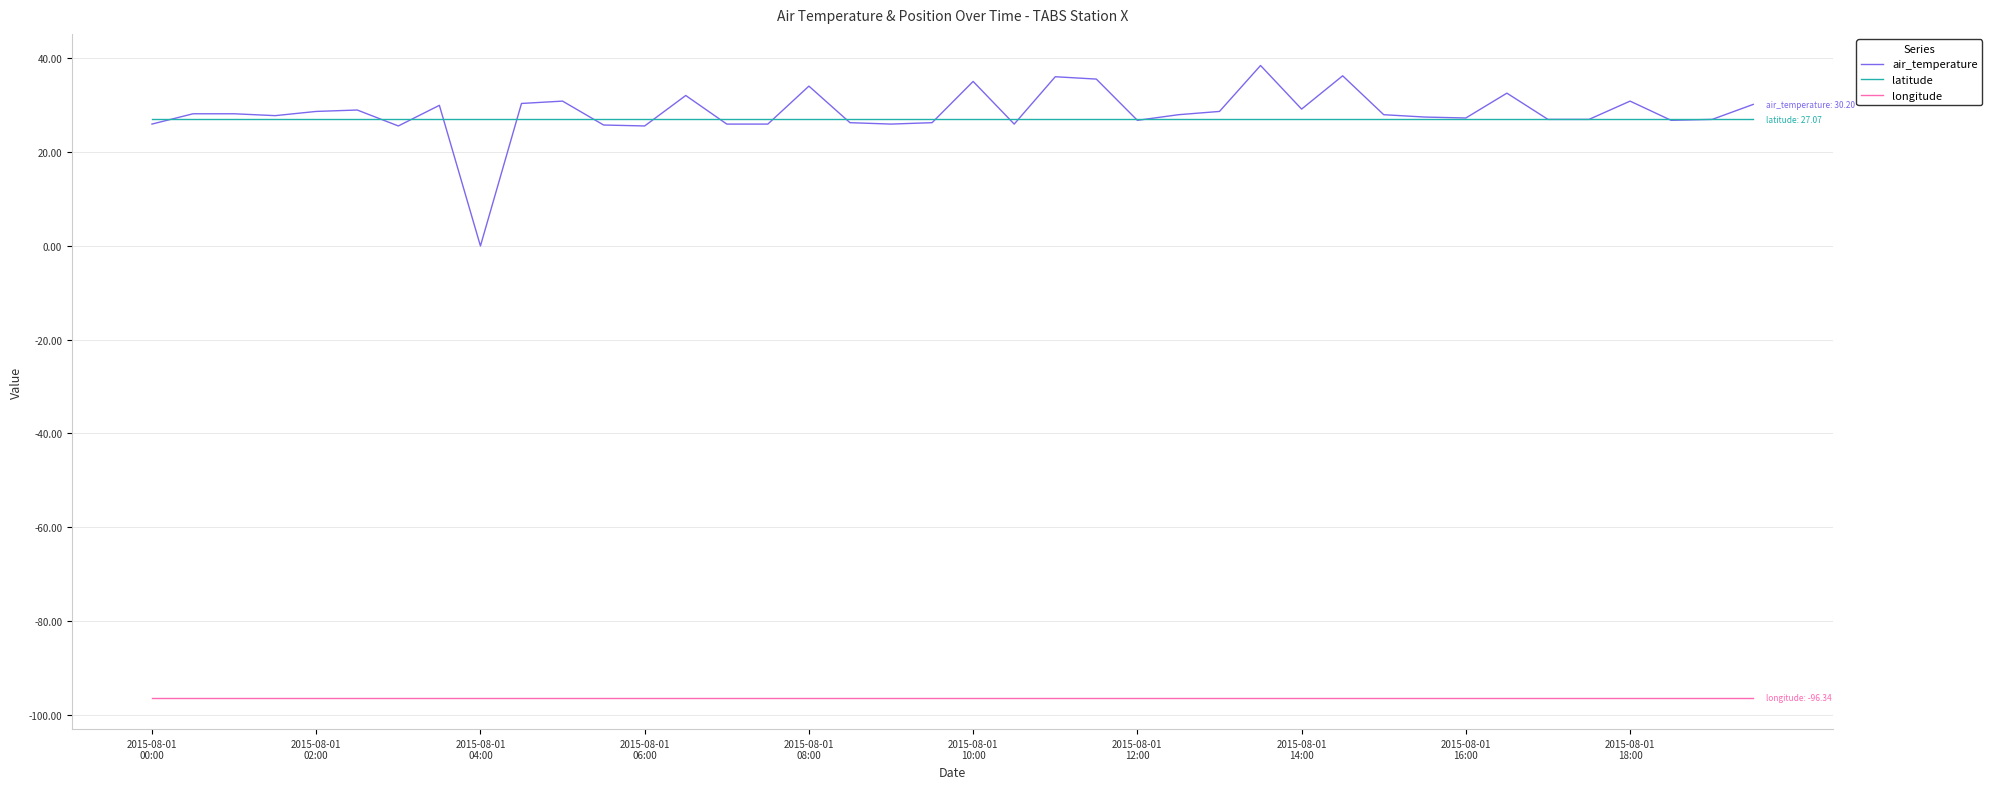

What is the smallest value displayed?

-96.3